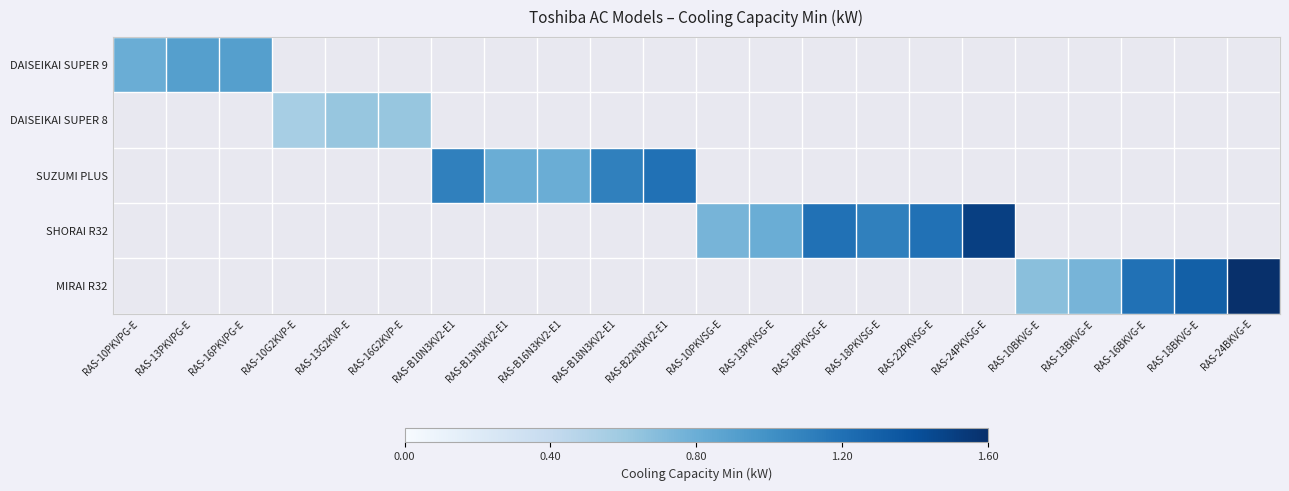

Rank the series at RAS-16PKVPG-E from highest to lowest value.

DAISEIKAI SUPER 9, DAISEIKAI SUPER 8, SUZUMI PLUS, SHORAI R32, MIRAI R32